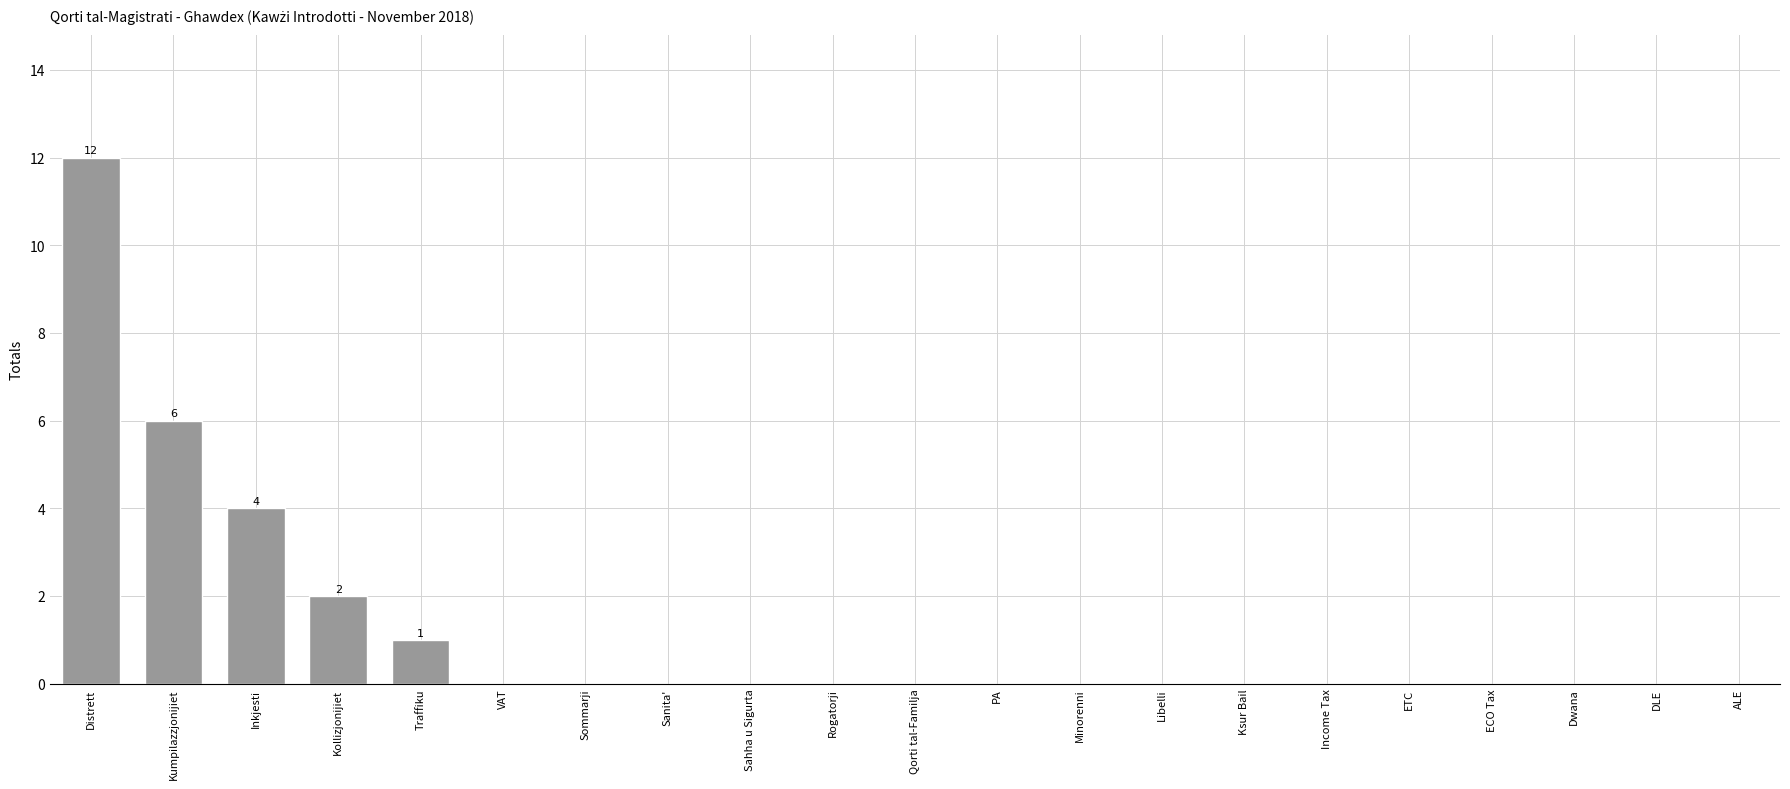

The value at Rogatorji is 0. True or false?

True